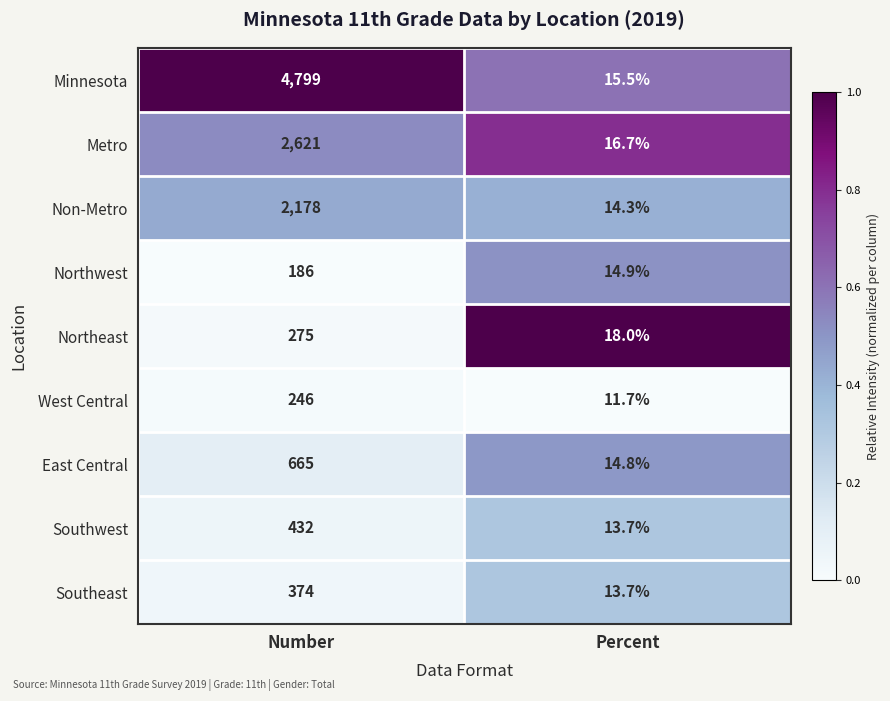

What is the maximum value for Metro?

2621.0